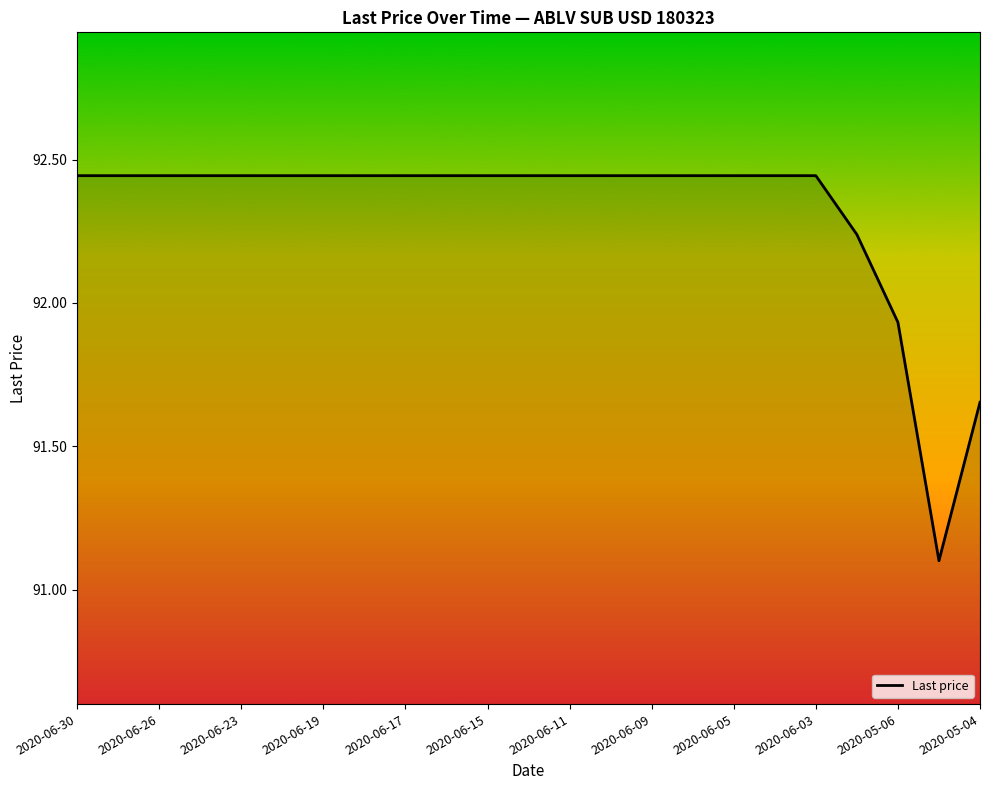

What is the minimum value shown in the chart?

91.1